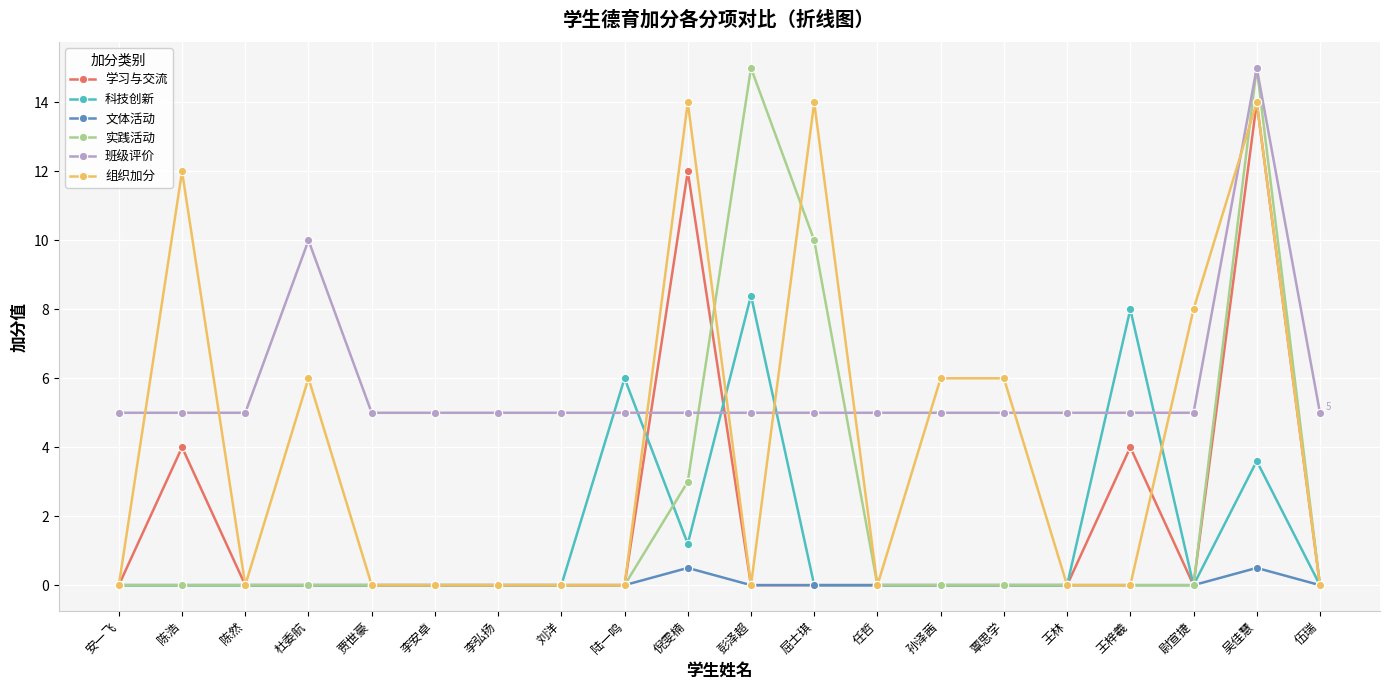

Where do 学习与交流 and 班级评价 first cross each other?

陆一鸣 and 倪雯楠